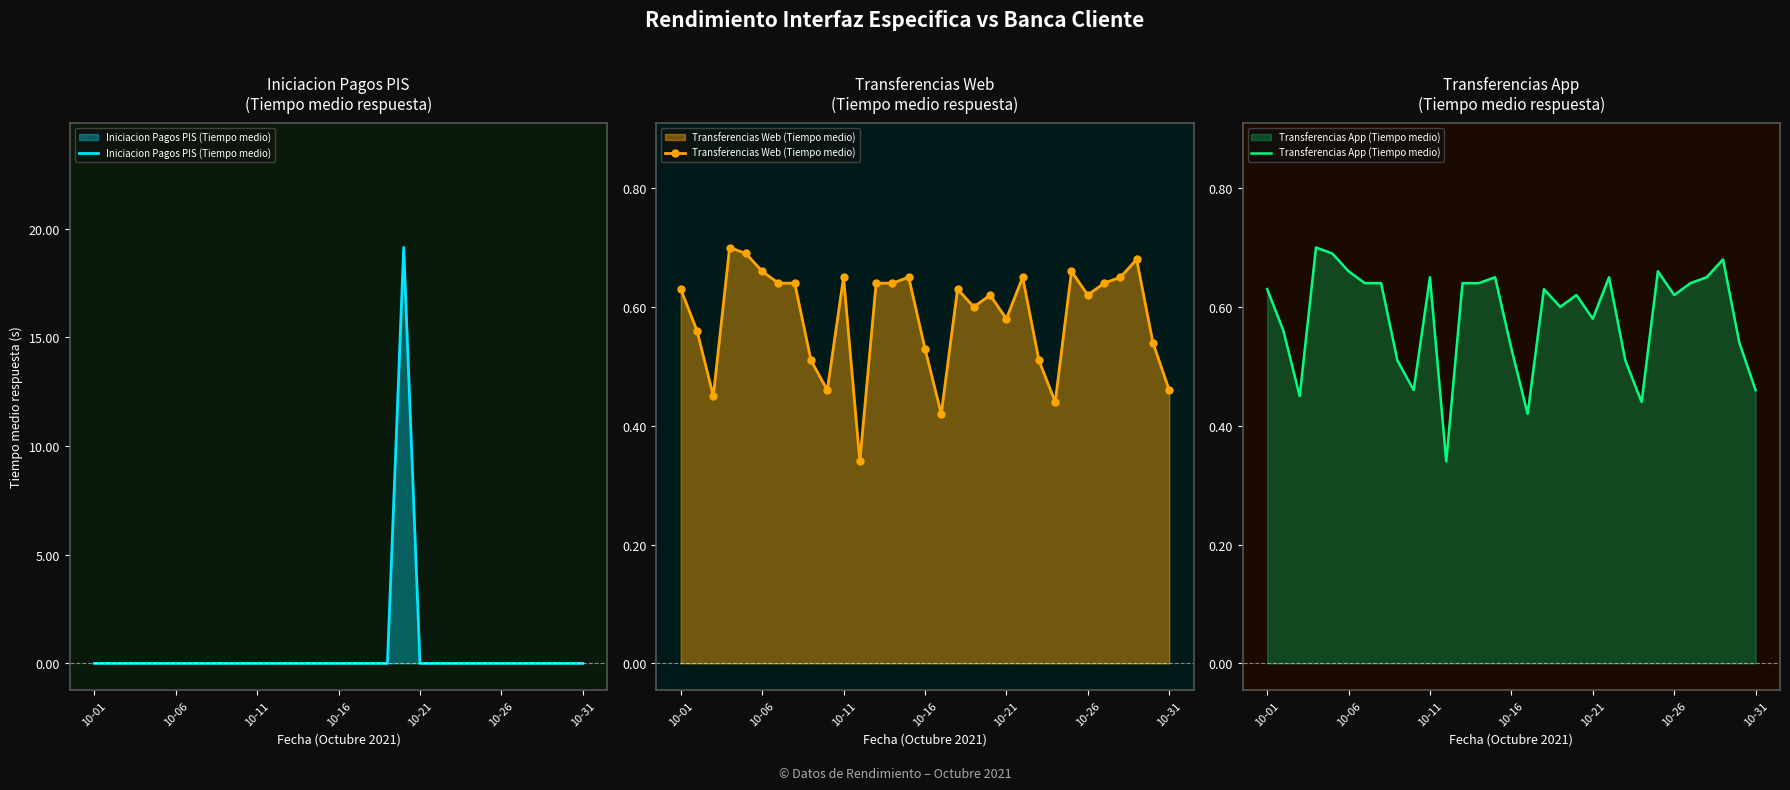

List the series in order of their peak value, highest first.

Iniciacion Pagos PIS (Tiempo medio), Transferencias Web (Tiempo medio), Transferencias App (Tiempo medio)